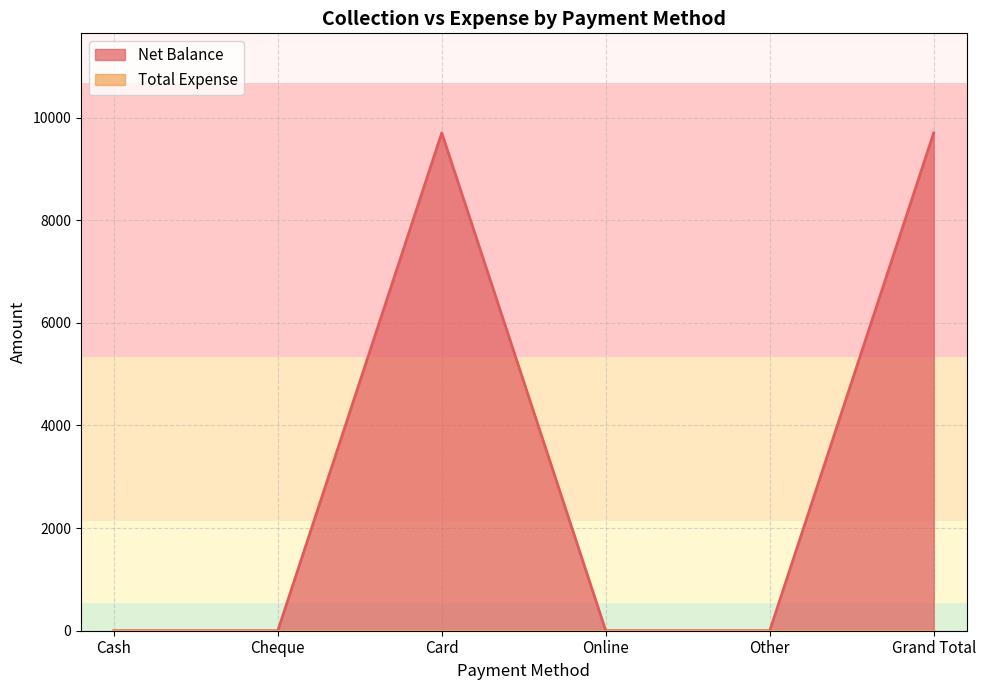

True or false: the data has more than 1 interior local peaks.

False